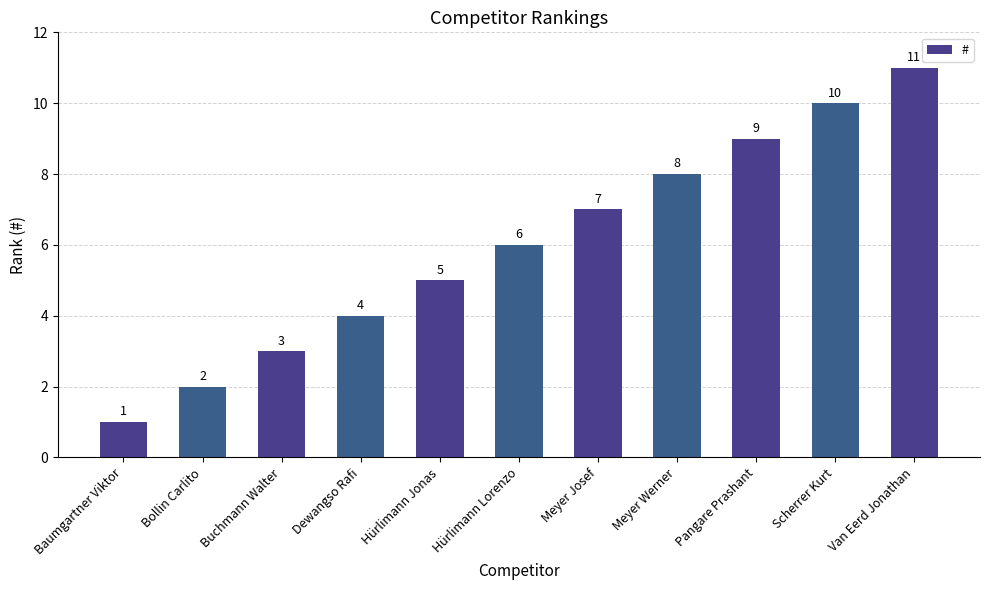

True or false: the data shows 5 at Hürlimann Jonas.

True